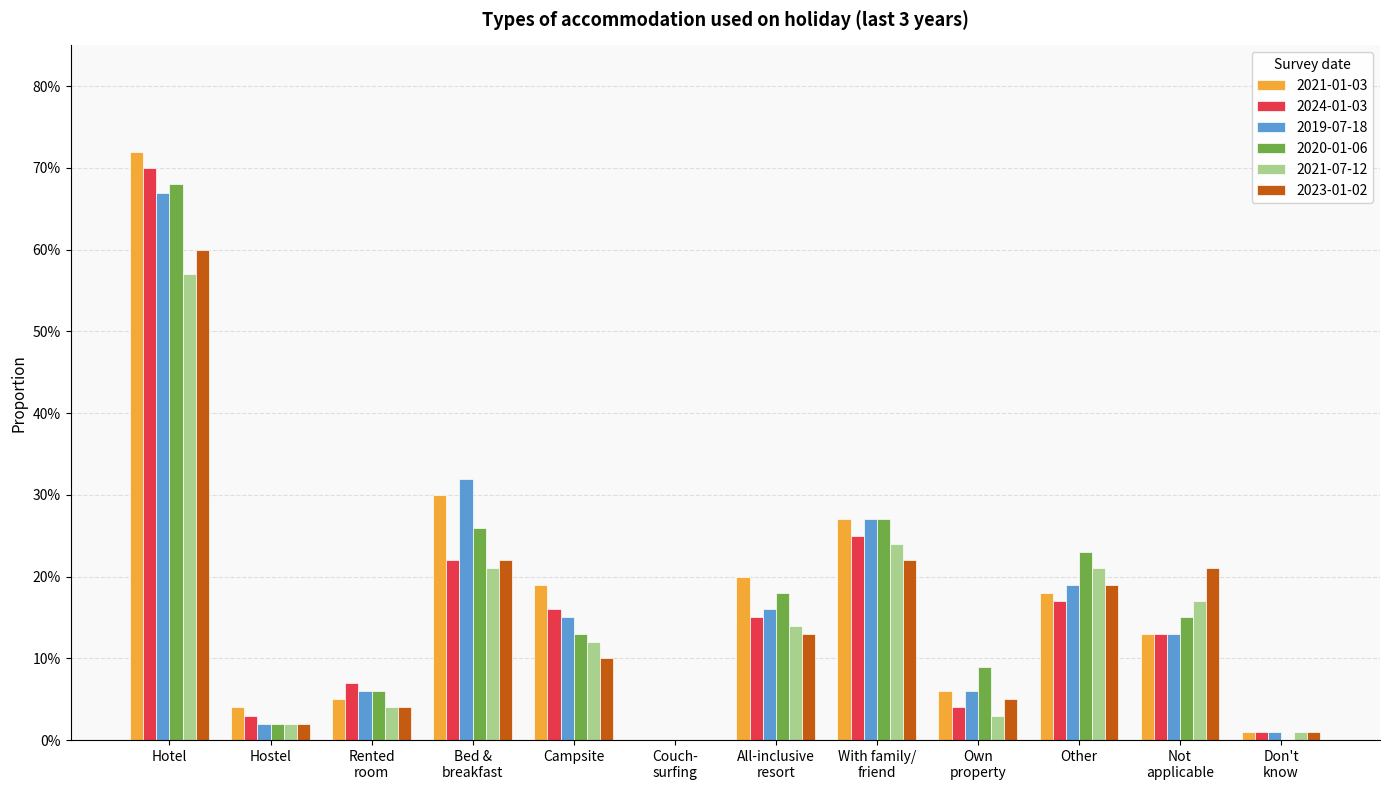

Rank the categories by 2021-01-03 value from lowest to highest.

Couch- surfing, Don't know, Hostel, Rented room, Own property, Not applicable, Other, Campsite, All-inclusive resort, With family/ friend, Bed & breakfast, Hotel